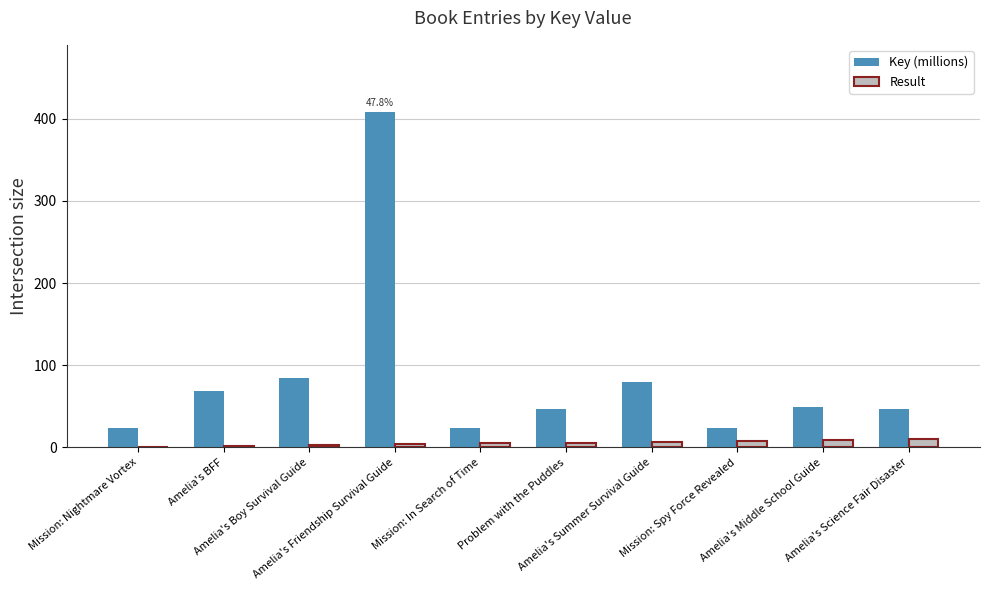

What is the sum of all Key (millions) values?

854.5